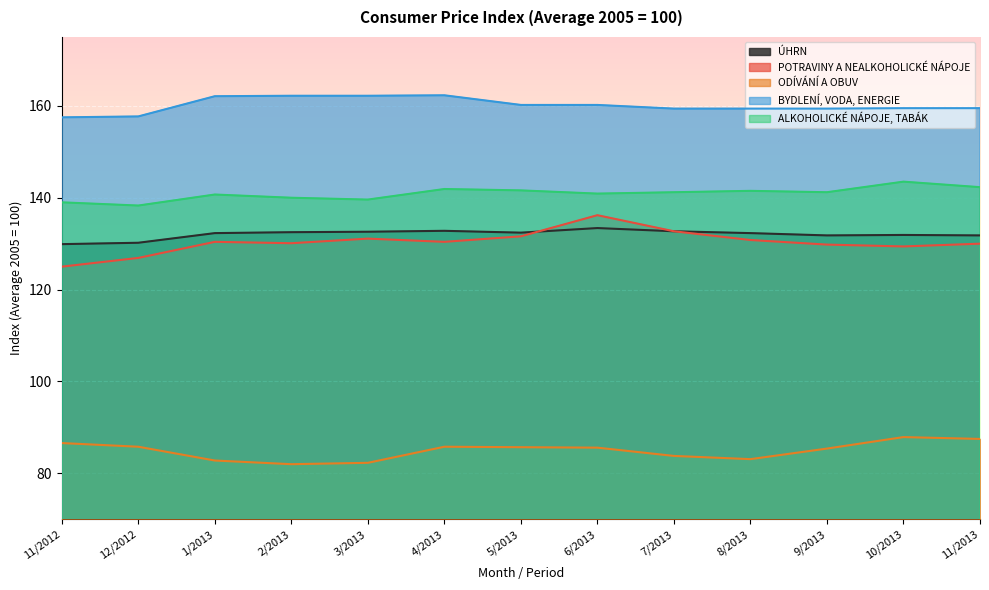

Is it true that POTRAVINY A NEALKOHOLICKÉ NÁPOJE equals 131.6 at 5/2013?

True